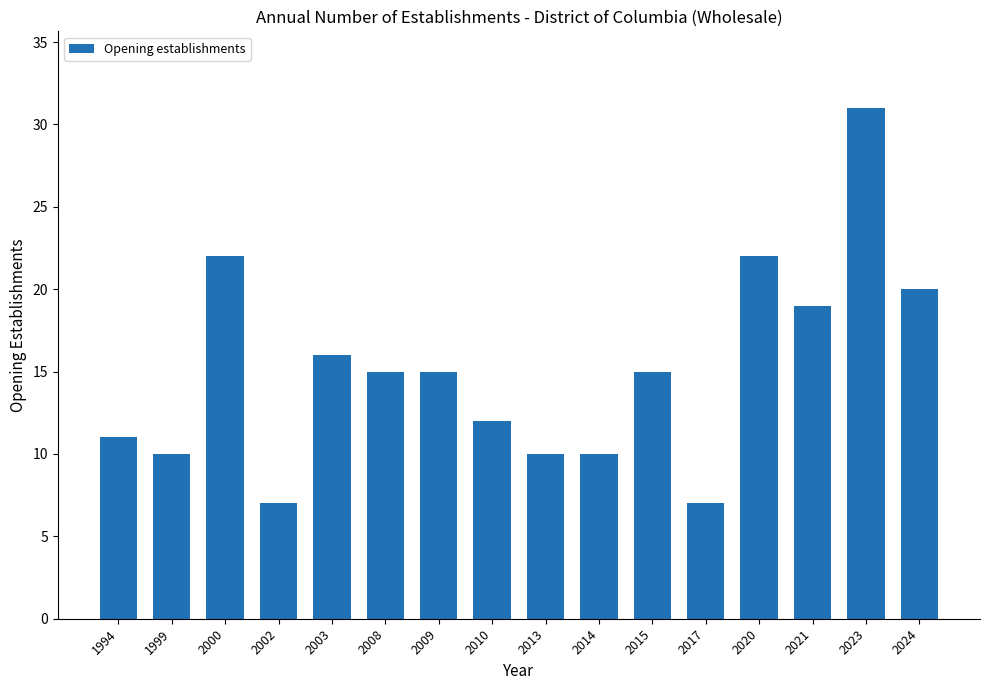

What is the sum of the values at 2017 and 2014?

17